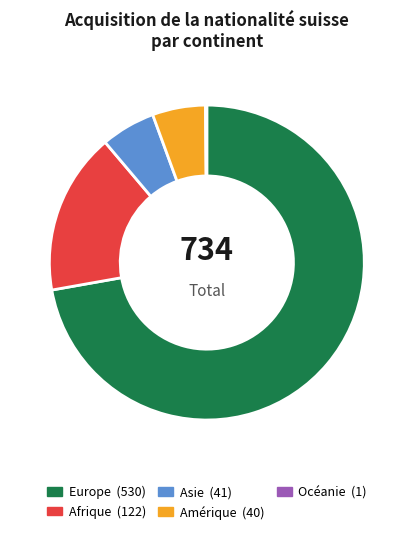

Is Asie the majority of the pie?

No